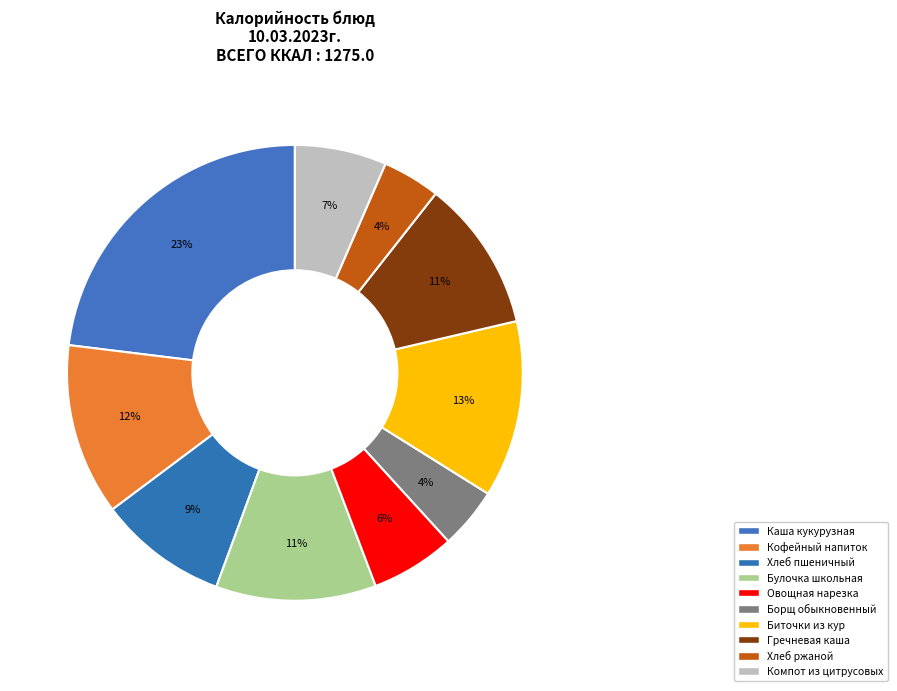

What portion of the pie excludes Биточки из кур?

87.5%